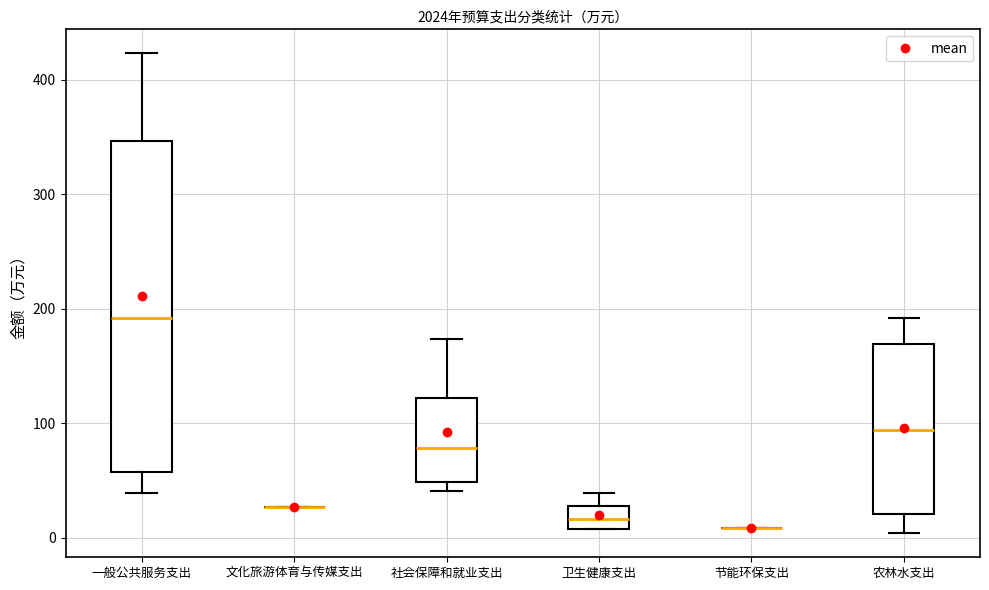

Which box is the tallest, from its lower edge to its upper edge?

一般公共服务支出